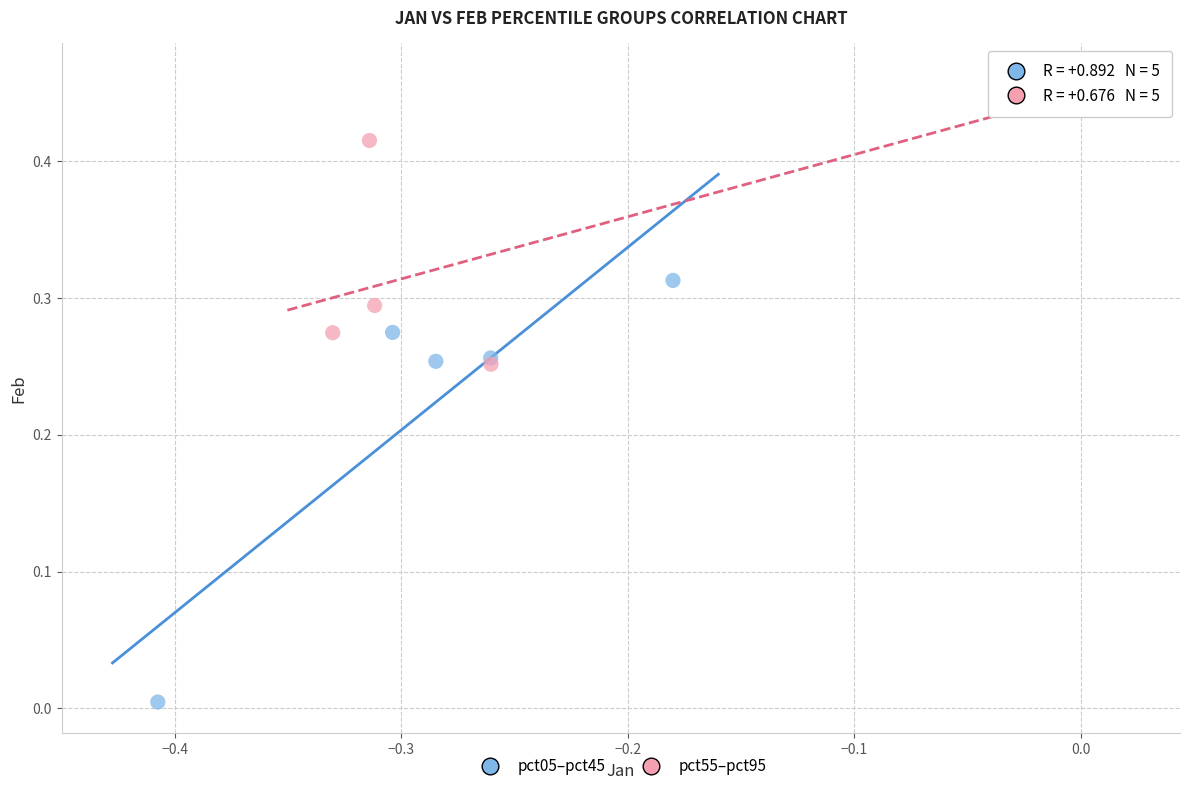

Which series contains the highest Y value?

pct55–pct95